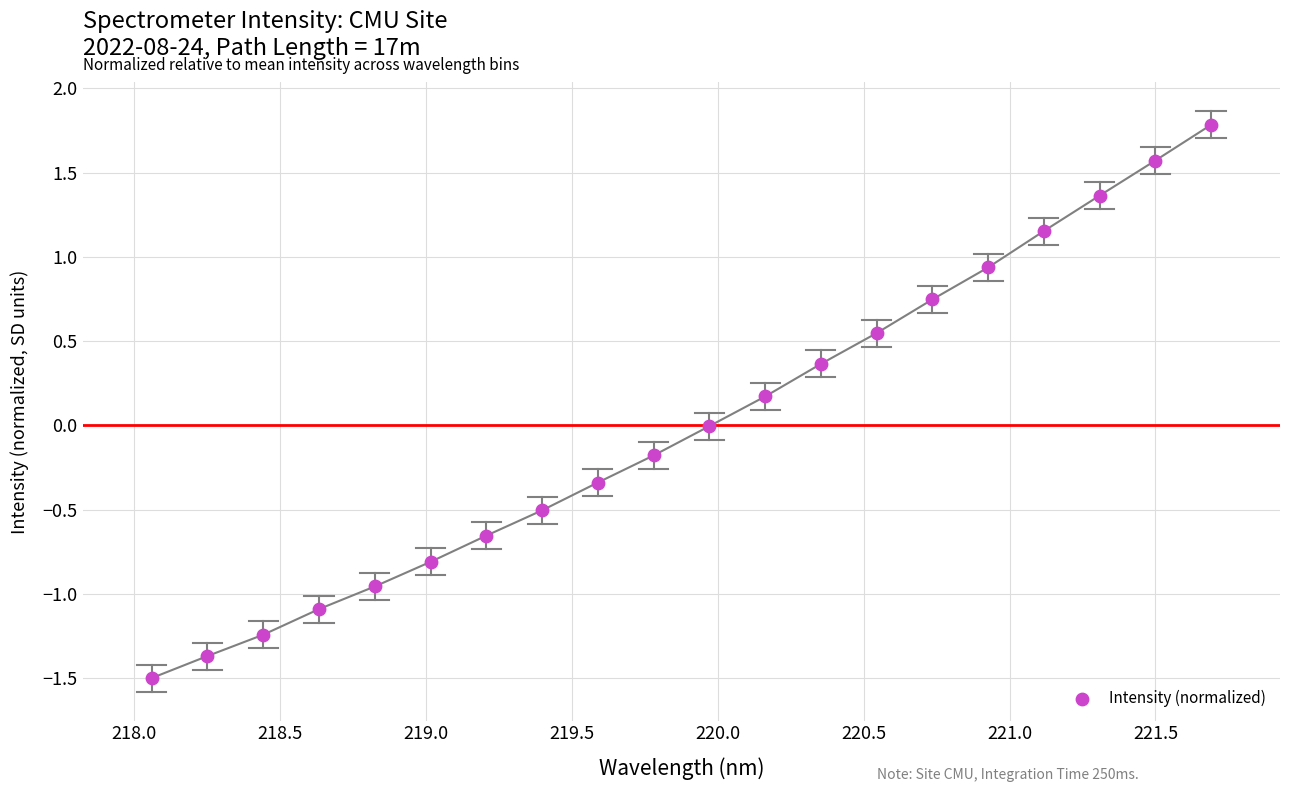

What is the range of Y values (max minus min)?

3.3